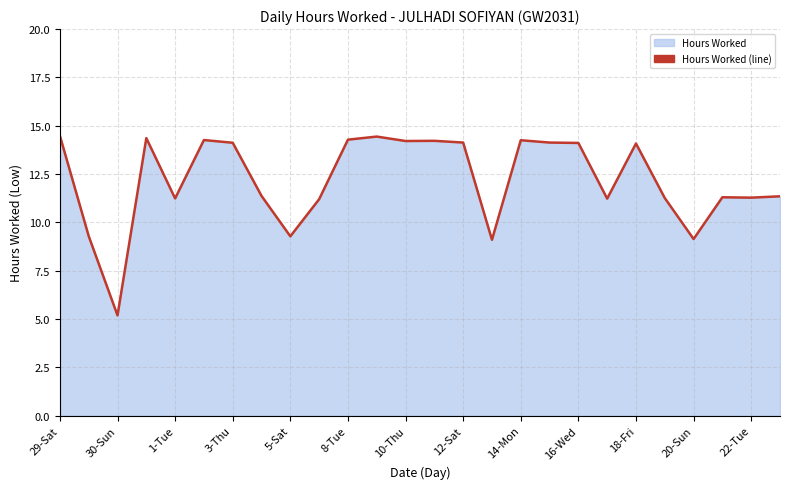

True or false: the data shows 14.1 at 18-Fri.

True